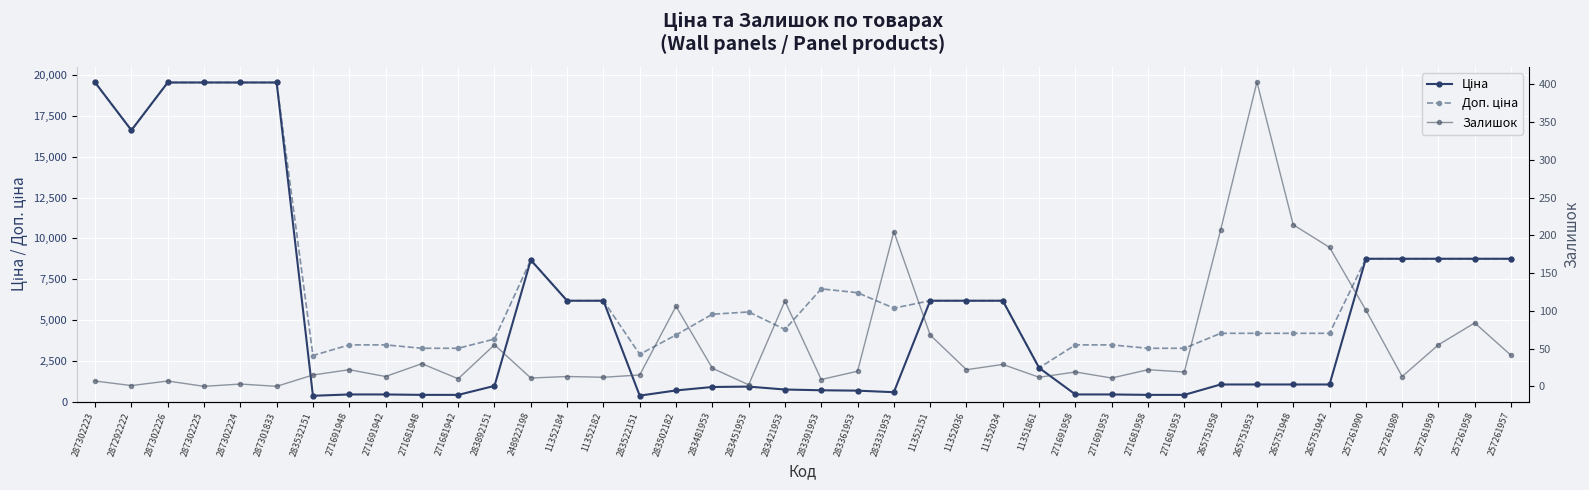

Which series ends up on top after the final intersection of Доп. ціна and Ціна?

Доп. ціна